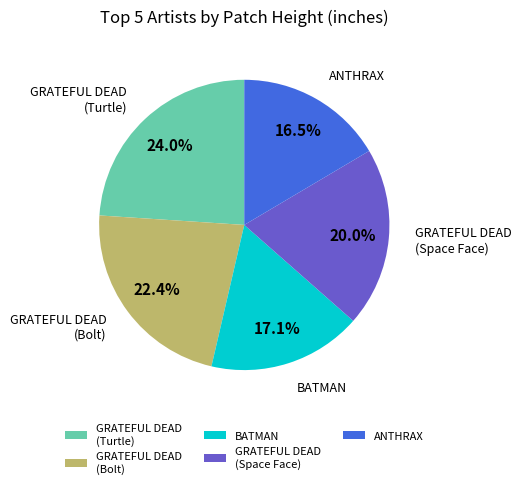

What is the smallest slice in the pie chart?

ANTHRAX